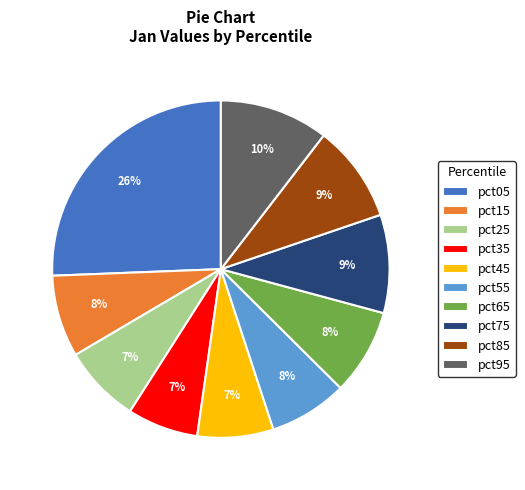

The pct85 slice represents 9% of the pie. True or false?

True